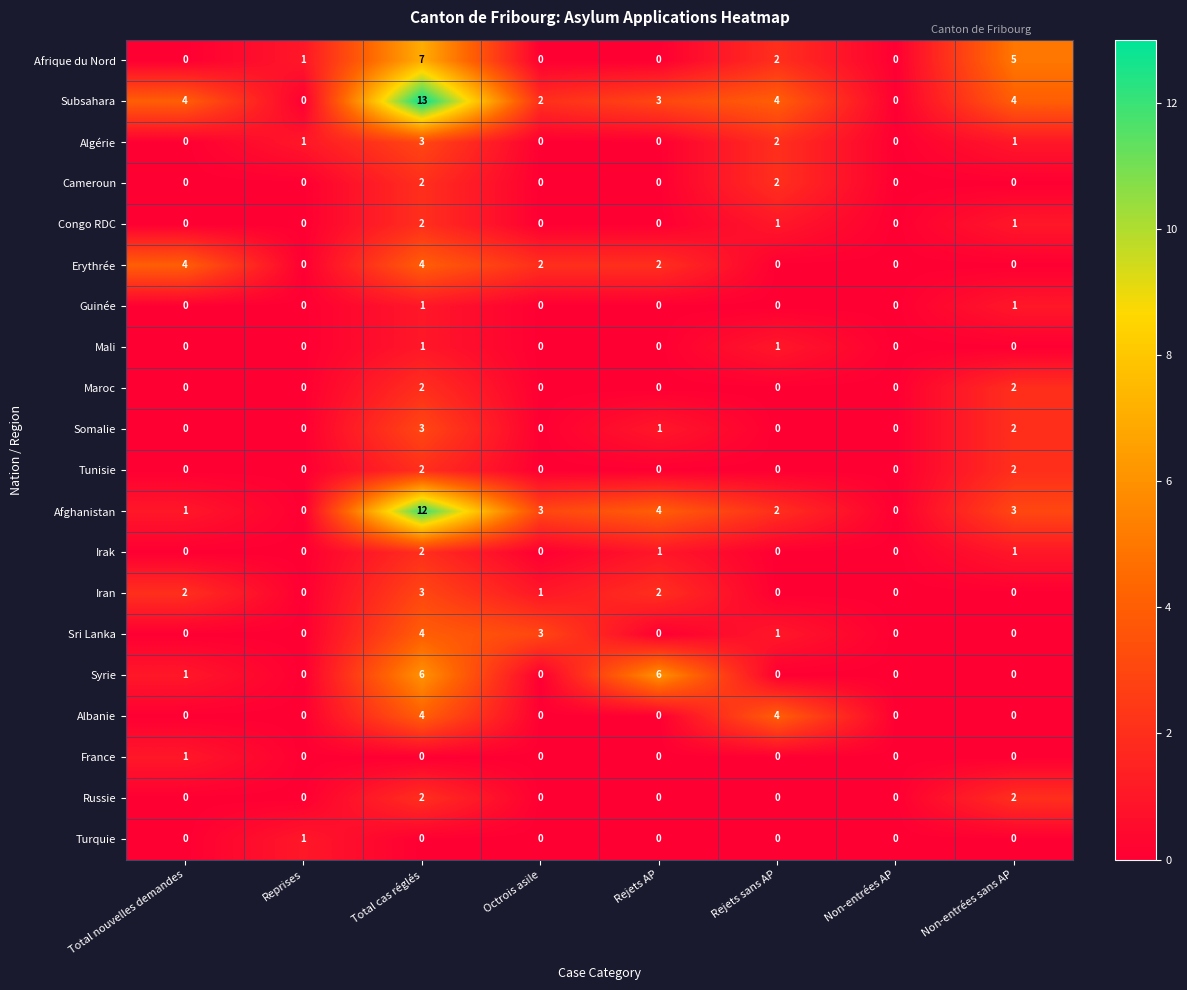

What is the difference between the highest and lowest values at Non-entrées sans AP?

5